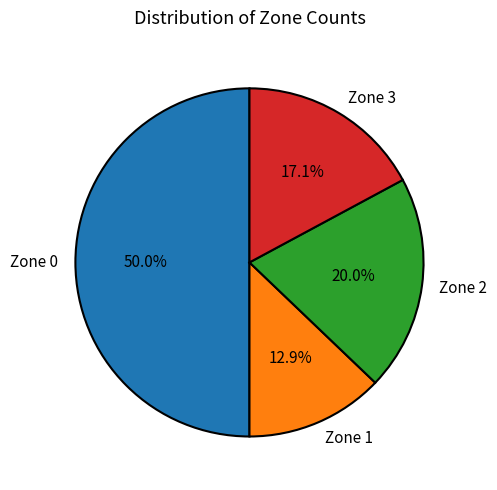

Is Zone 3 the majority of the pie?

No